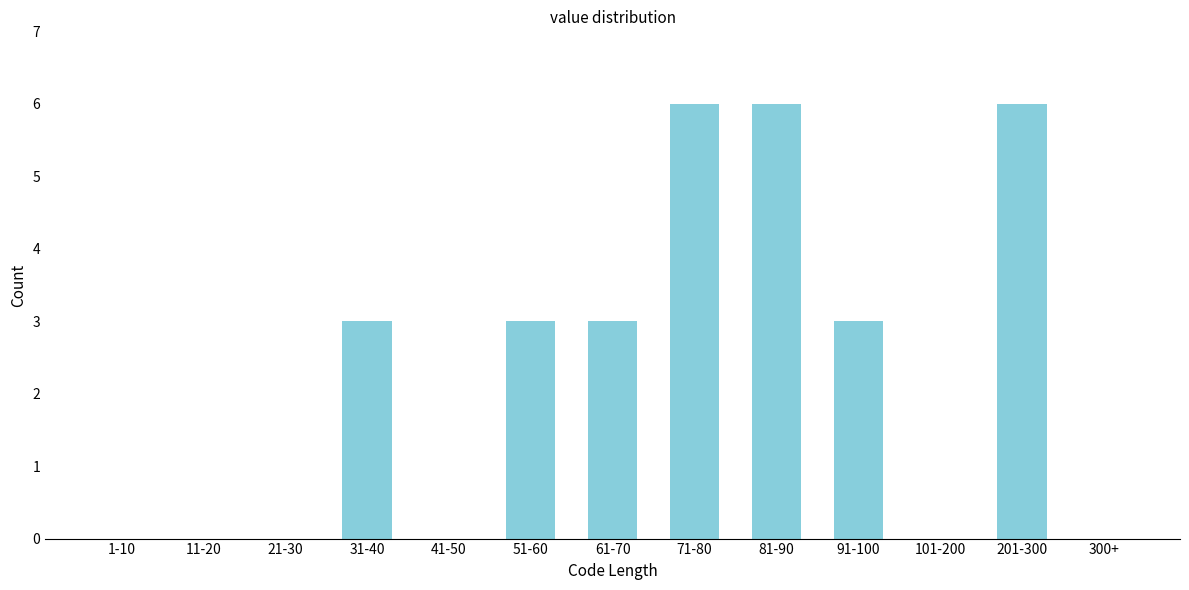

Reading left to right, what are all the values shown in this chart?

1-10=0	11-20=0	21-30=0	31-40=3	41-50=0	51-60=3	61-70=3	71-80=6	81-90=6	91-100=3	101-200=0	201-300=6	300+=0